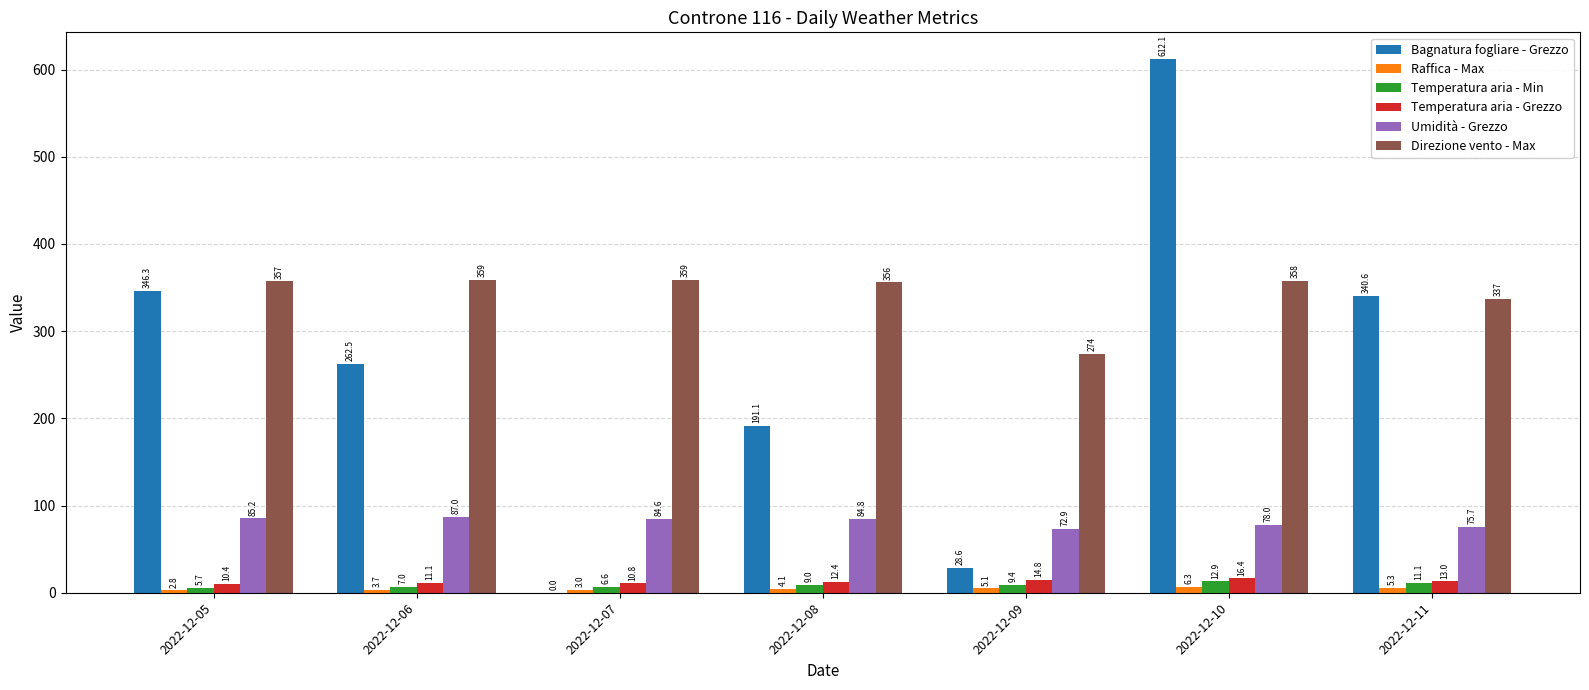

What is the sum of all Umidità - Grezzo values?

568.2